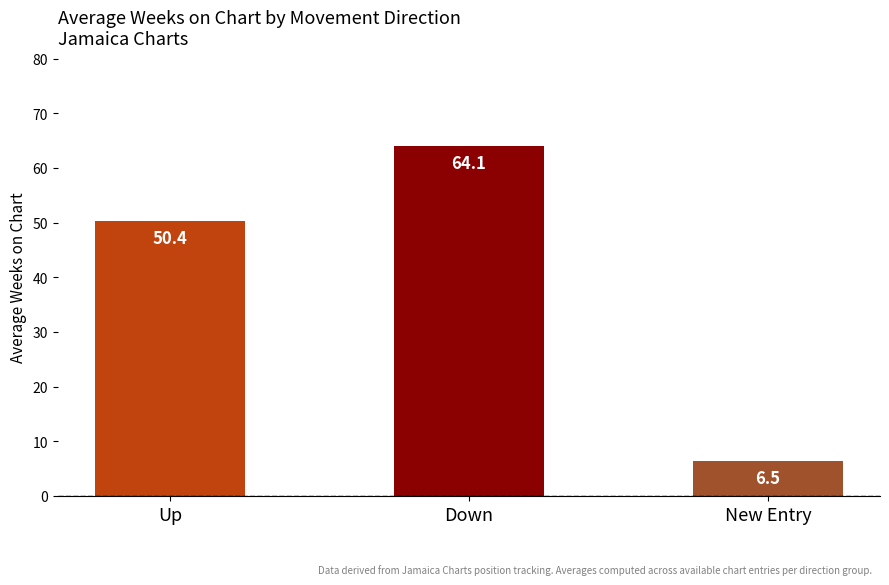

Reading left to right, transcribe all the data shown in this chart.

Up=50.4	Down=64.1	New Entry=6.5